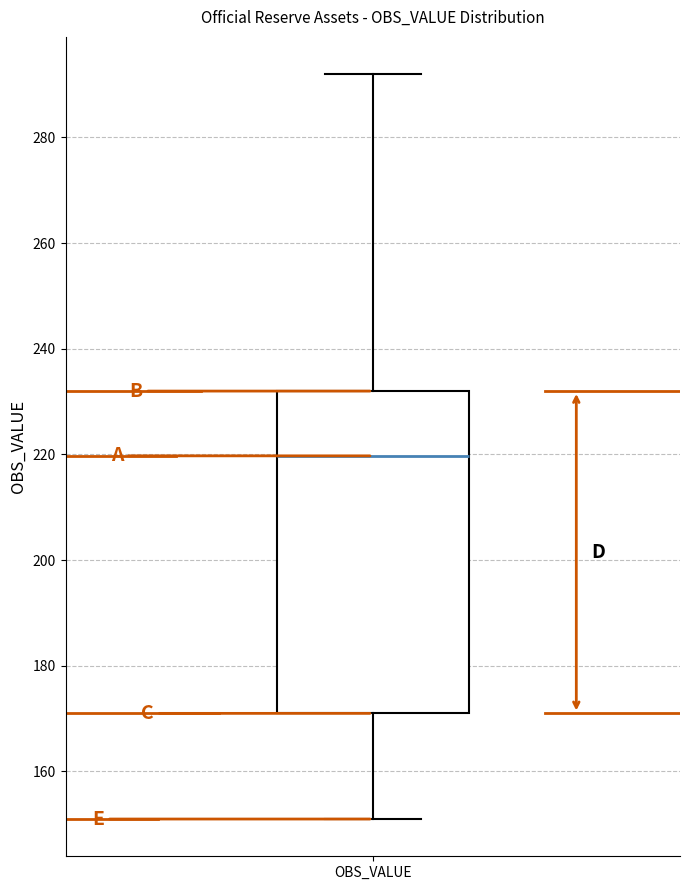

Where does the median line of the box for OBS_VALUE sit on the y-axis? The values are not printed on the chart, so give them approximately, as read against the axis.

220